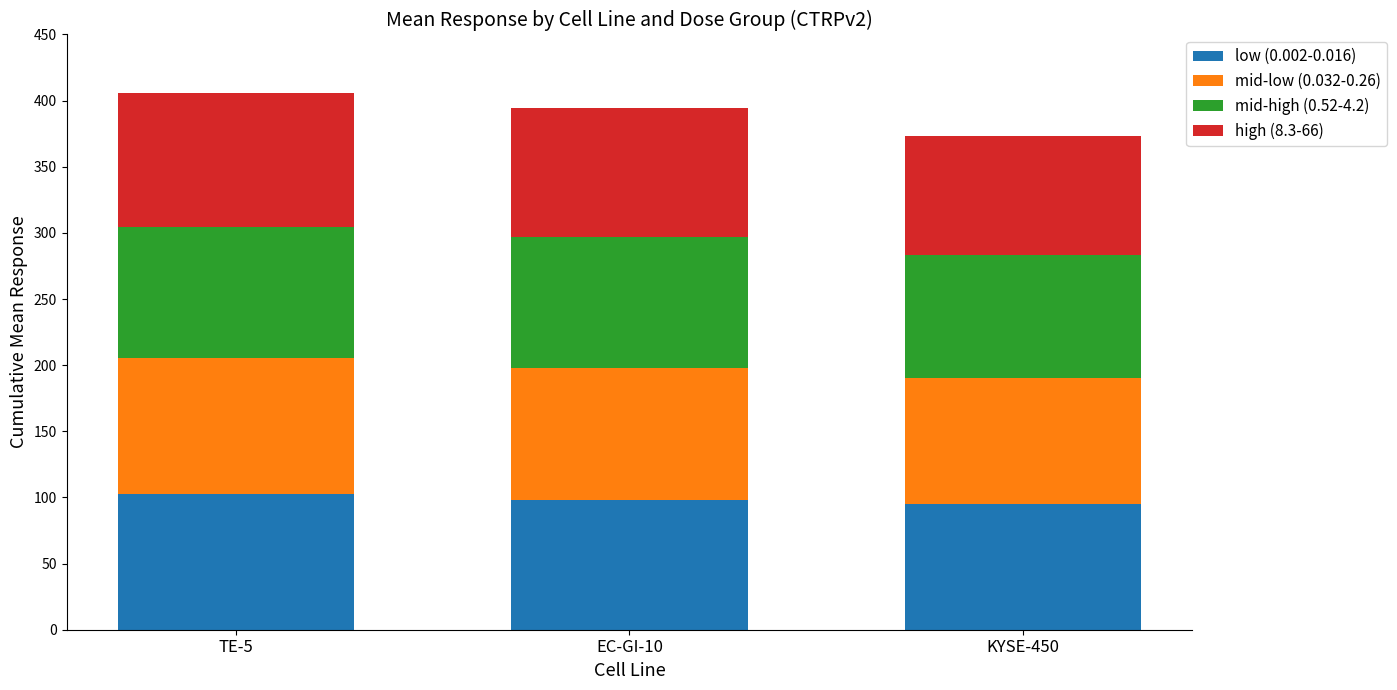

What is the lowest value of the low (0.002-0.016) series?

94.8